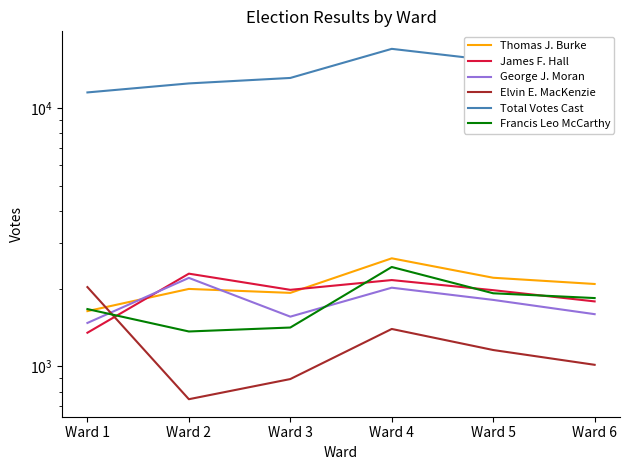

List the series in order of their peak value, lowest first.

Elvin E. MacKenzie, George J. Moran, James F. Hall, Francis Leo McCarthy, Thomas J. Burke, Total Votes Cast